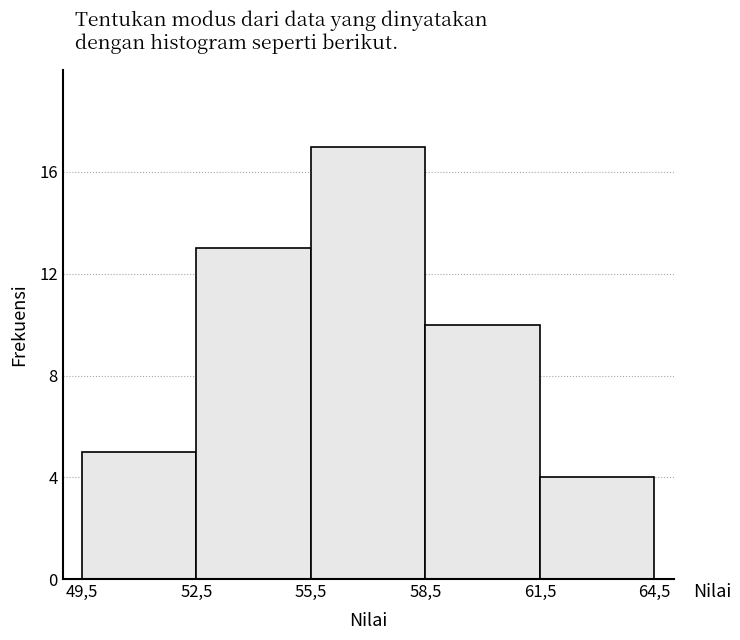

Reading right to left, extract all data points from this chart.

61,5=4	58,5=10	55,5=17	52,5=13	49,5=5